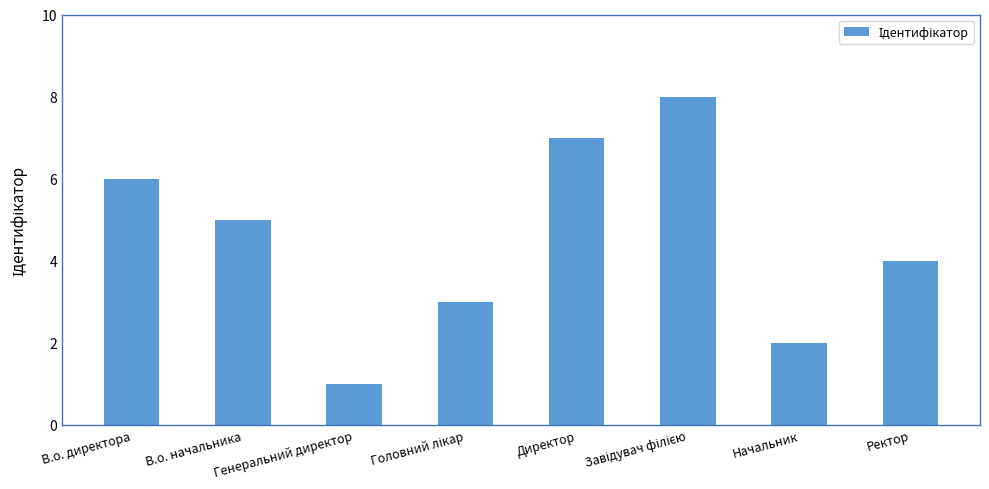

Approximately how many times larger is the value at В.о. директора compared to Генеральний директор?

6.0